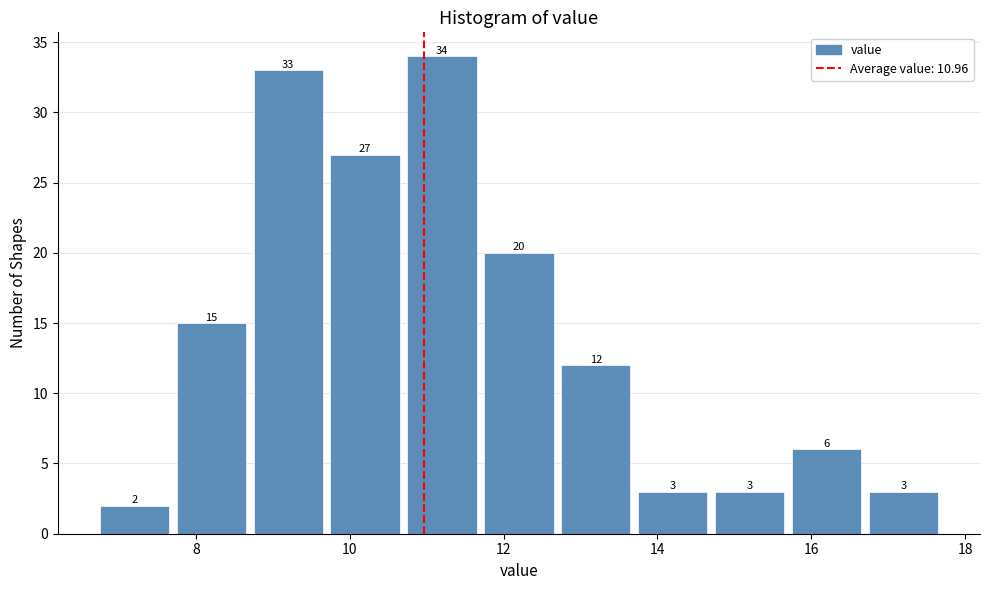

Reading left to right, list every bar in this chart as the range it spans on the x-axis followed by its height. The bar edges are not printed on the chart, so give them approximately, as read against the axis.

6.7 to 7.7: 2
7.7 to 8.7: 15
8.7 to 9.7: 33
9.7 to 10.7: 27
10.7 to 11.7: 34
11.7 to 12.7: 20
12.7 to 13.7: 12
13.7 to 14.7: 3
14.7 to 15.7: 3
15.7 to 16.7: 6
16.7 to 17.7: 3